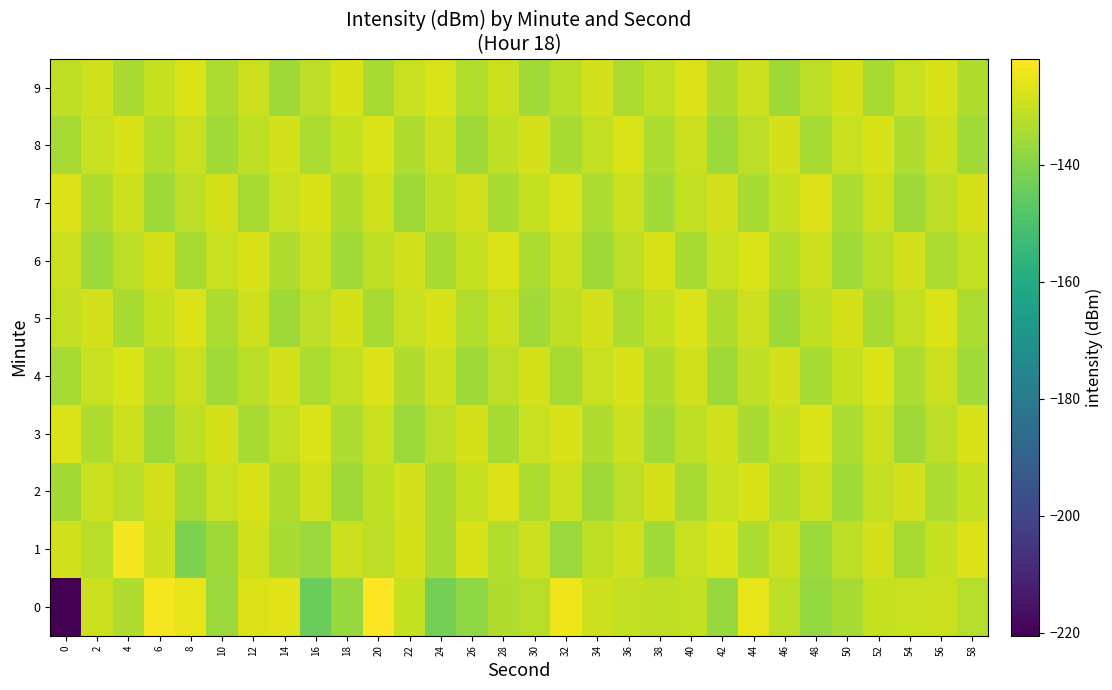

What is the maximum value shown in the chart?

-121.8